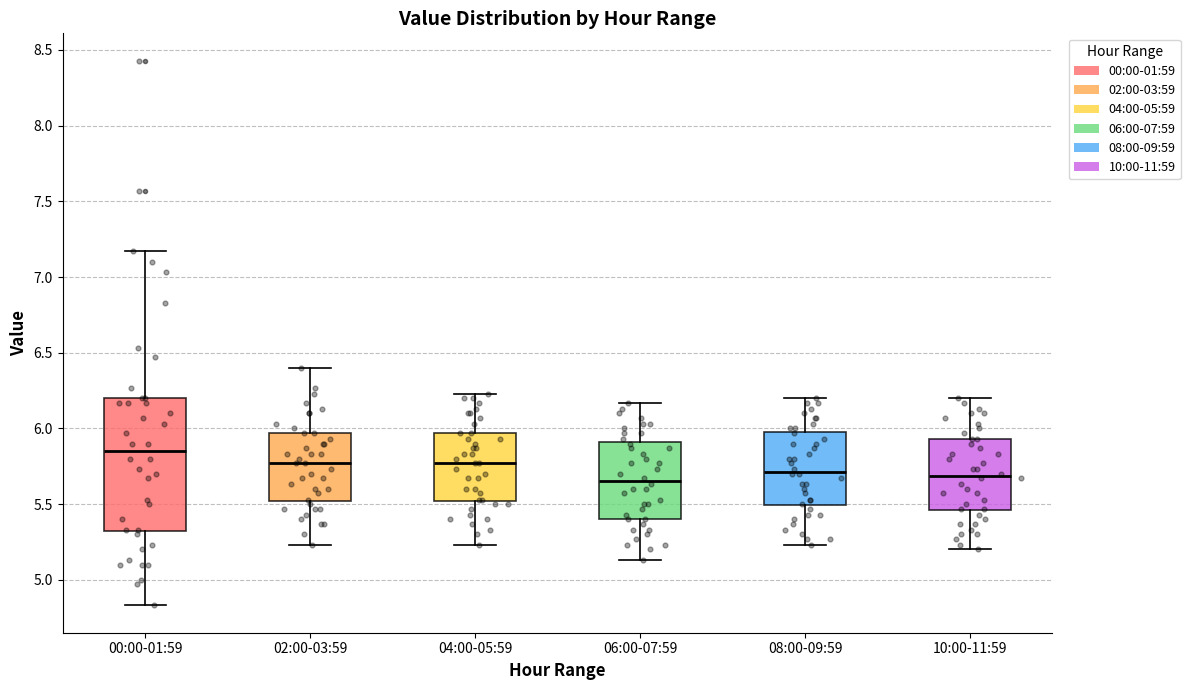

Where does the median line of the box for 08:00-09:59 sit on the y-axis? The values are not printed on the chart, so give them approximately, as read against the axis.

5.70